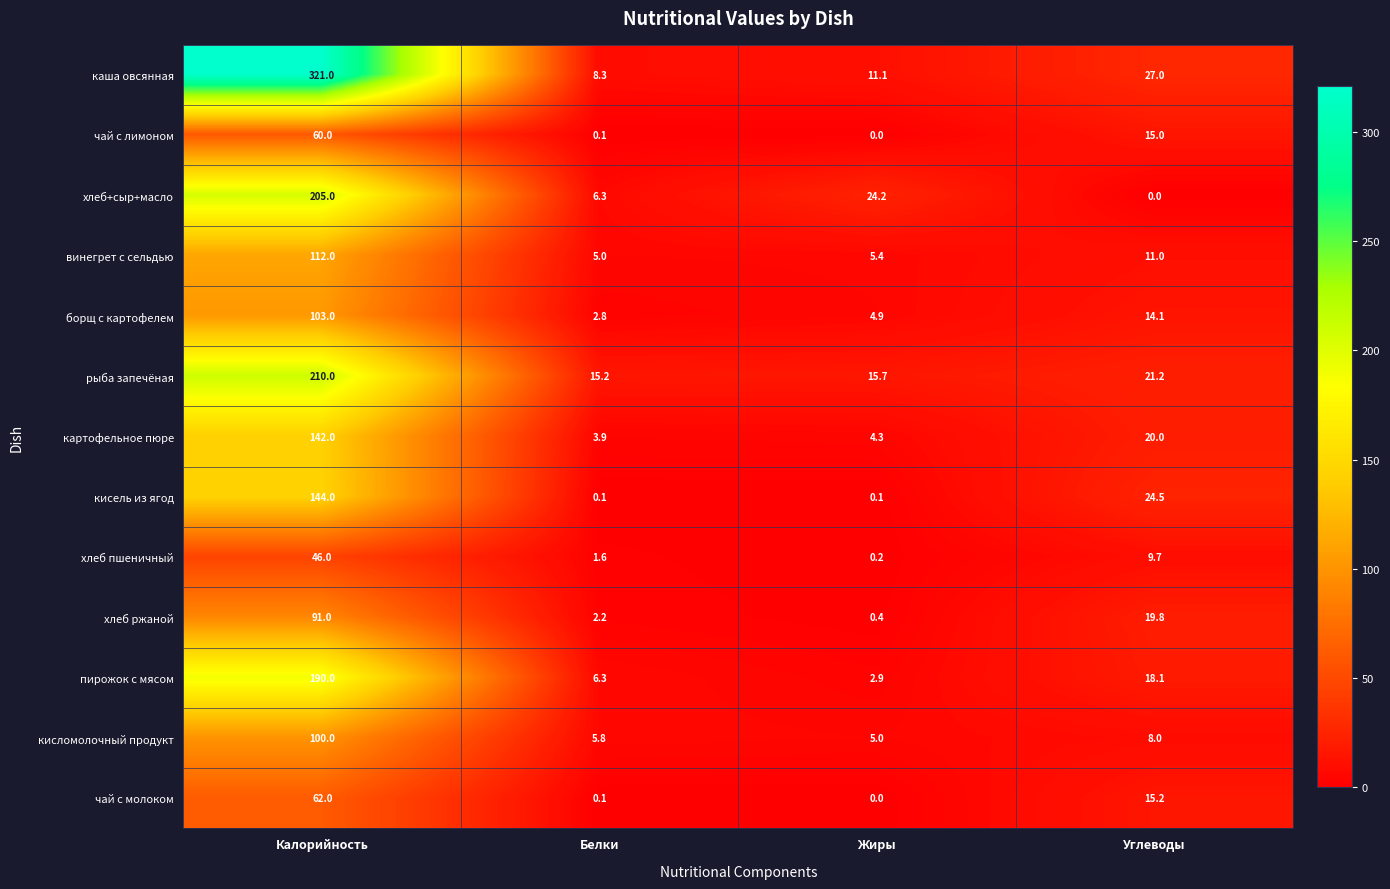

What is the difference between the highest and lowest values at Белки?

15.1